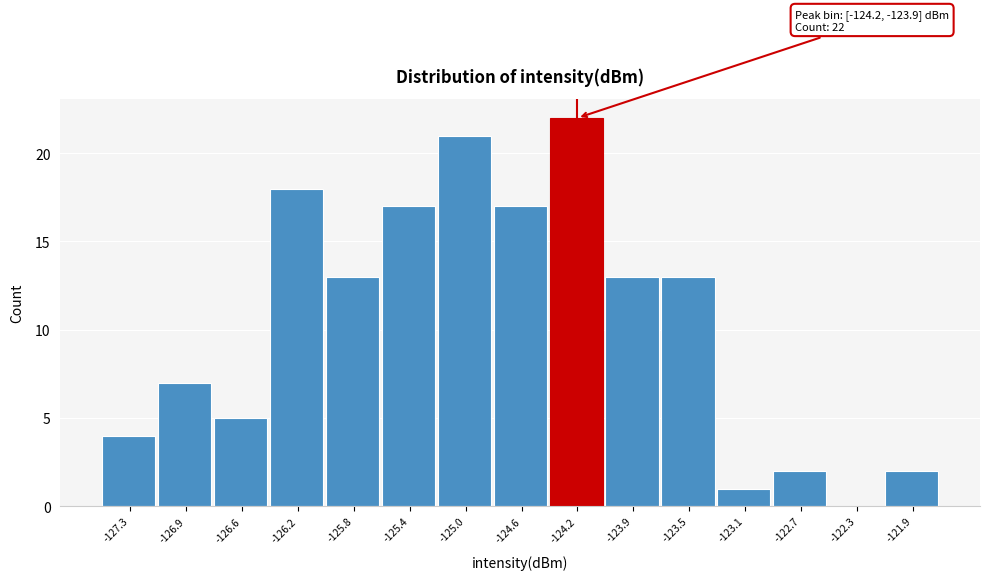

Reading left to right, transcribe all the data shown in this chart.

-127.3=4	-126.9=7	-126.6=5	-126.2=18	-125.8=13	-125.4=17	-125.0=21	-124.6=17	-124.2=22	-123.9=13	-123.5=13	-123.1=1	-122.7=2	-122.3=0	-121.9=2